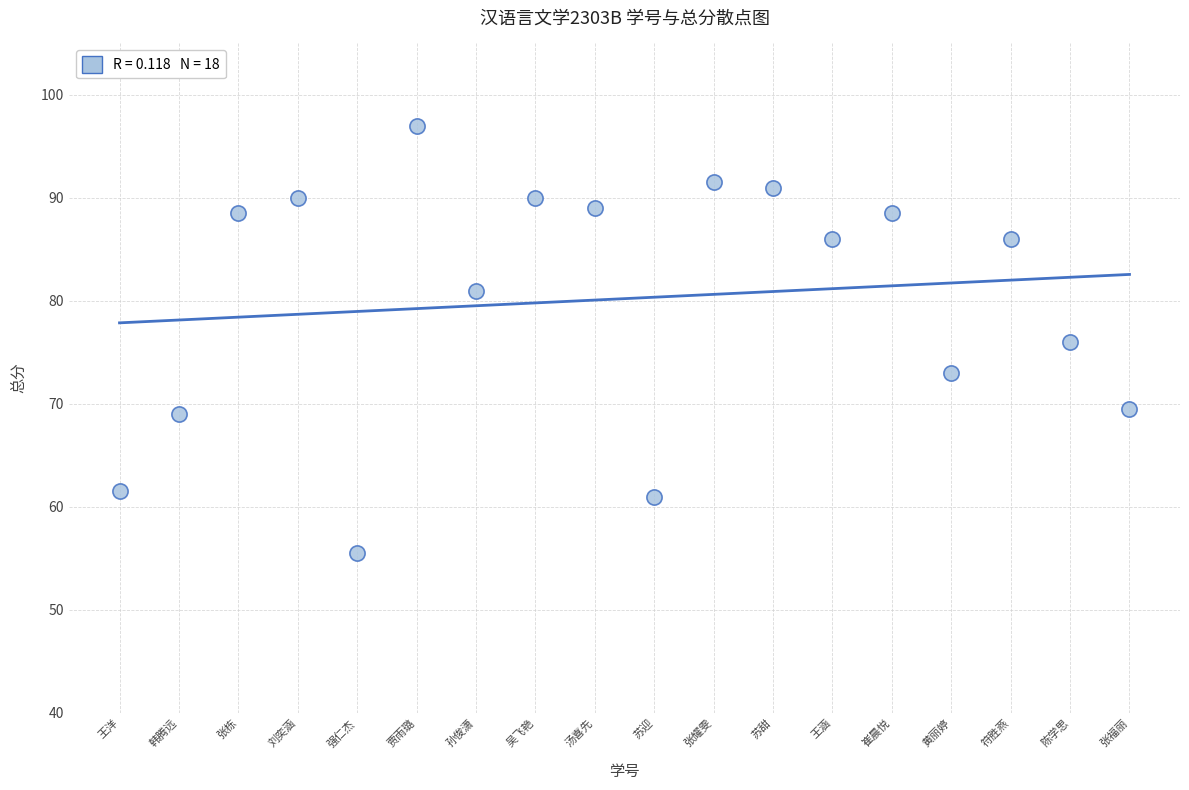

What is the range of Y values (max minus min)?

41.5